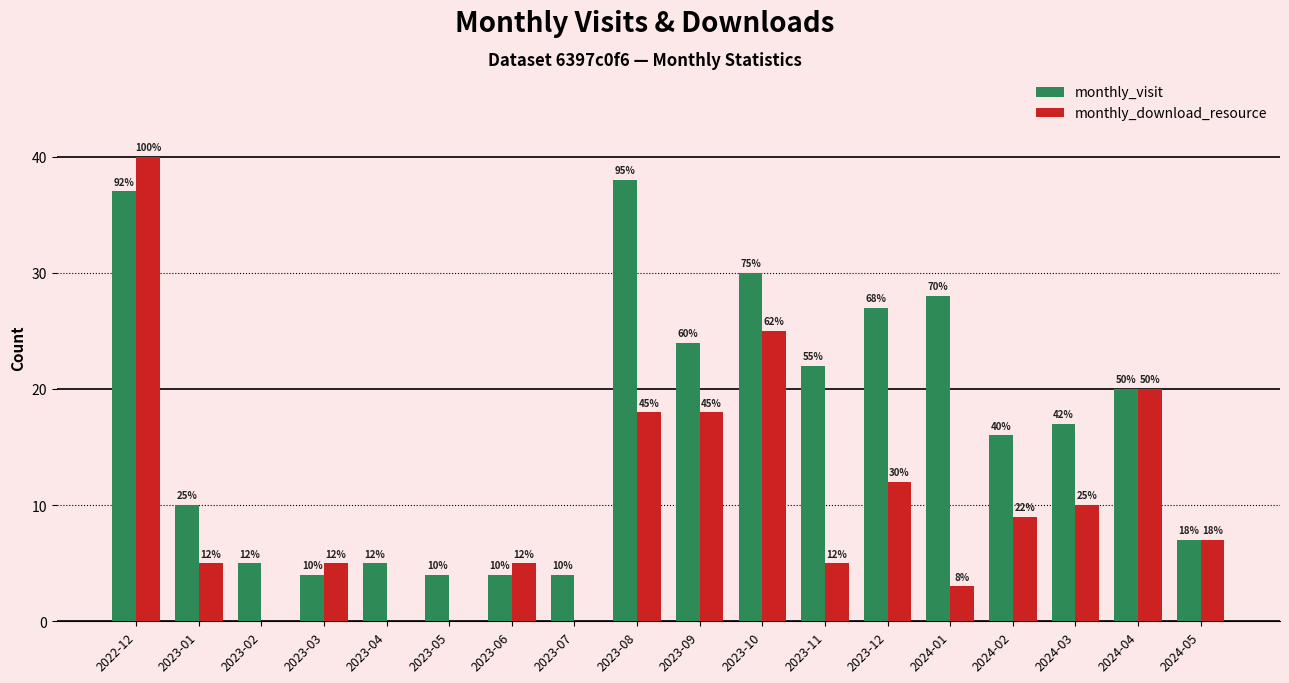

Does the chart contain stacked bars?

No